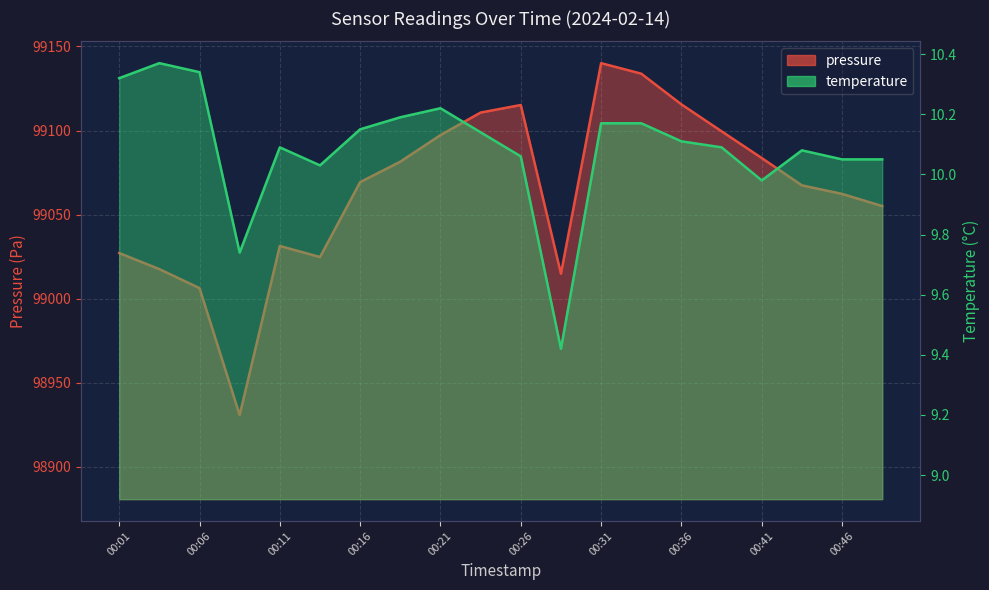

At 00:48, list the series in order from largest to smallest.

pressure, temperature